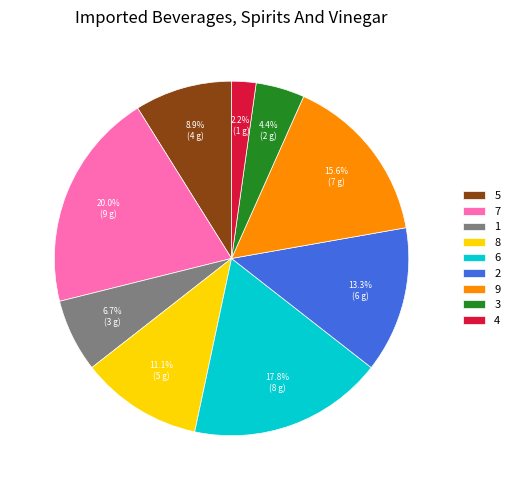

To the nearest percent, what is the average slice percentage?

11%